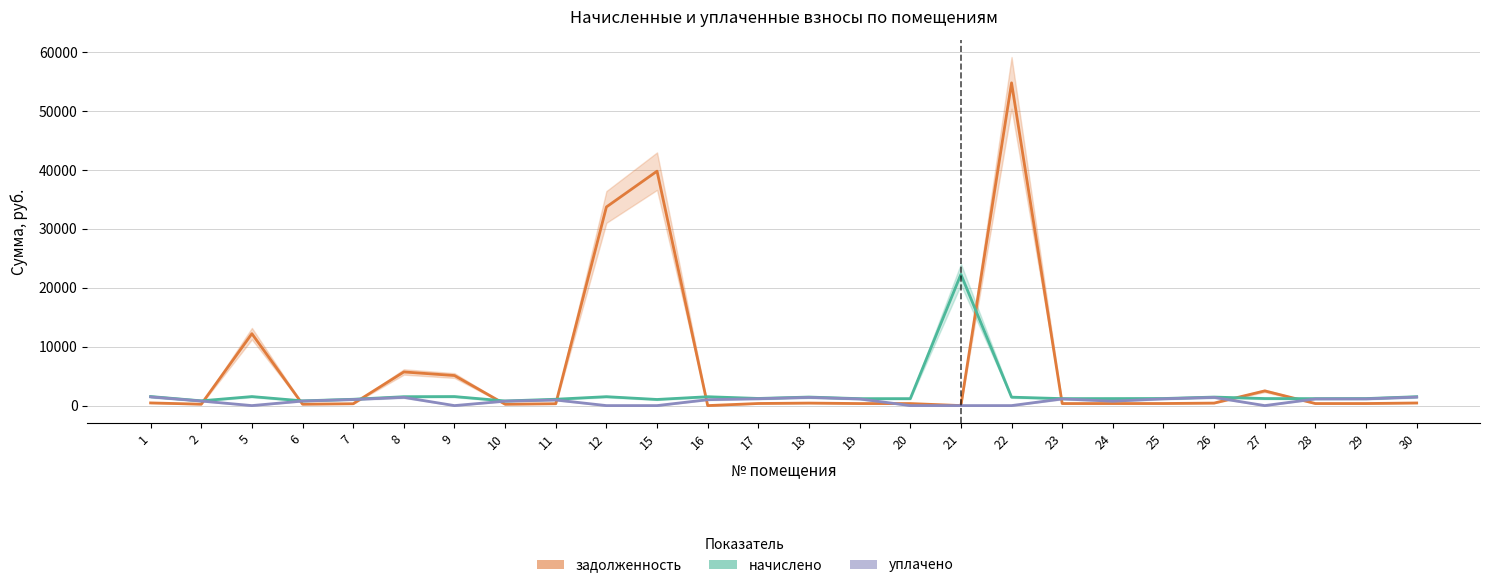

True or false: начислено and уплачено cross at least once.

False